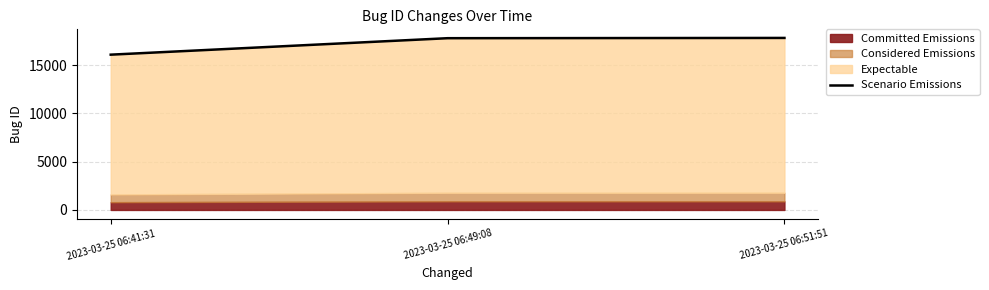

Which has a higher value, 2023-03-25 06:51:51 or 2023-03-25 06:41:31?

2023-03-25 06:51:51